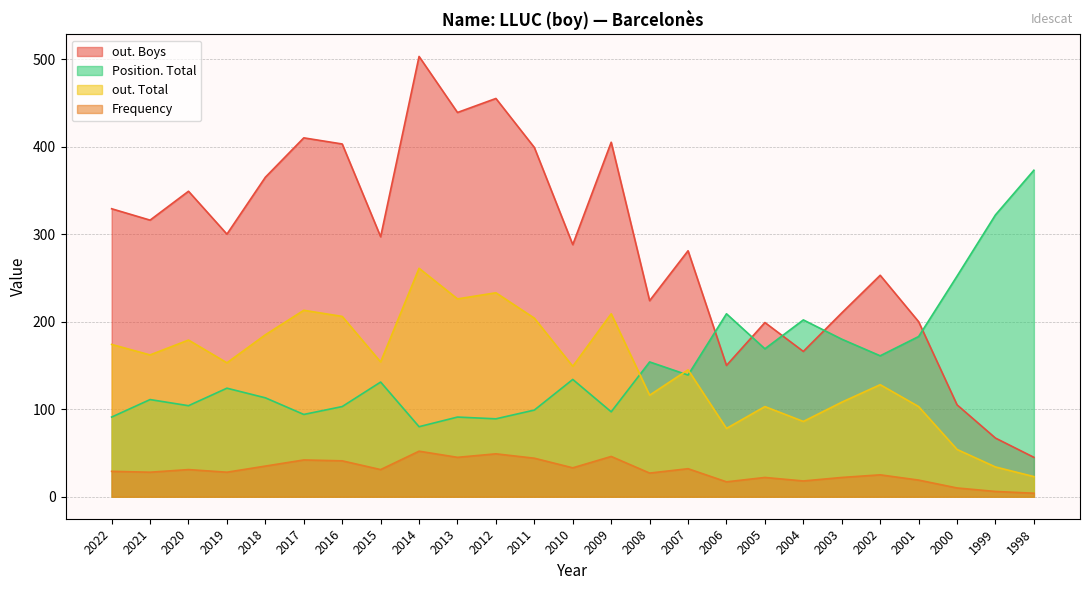

At which category does out. Total reach its first local valley?

2021